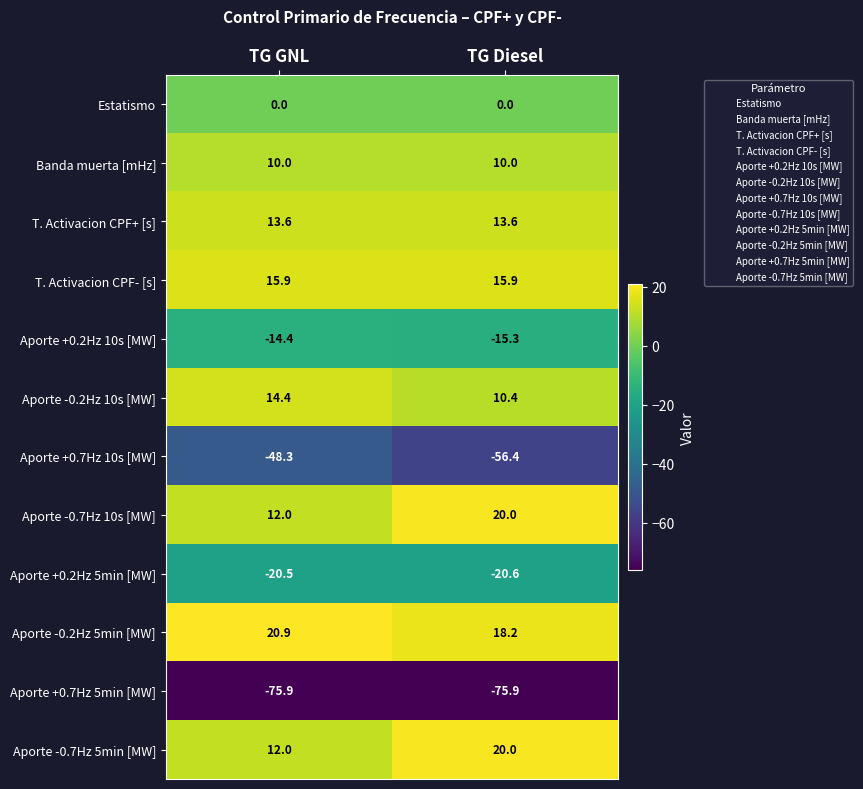

At which category is the sum across all series the highest?

TG Diesel